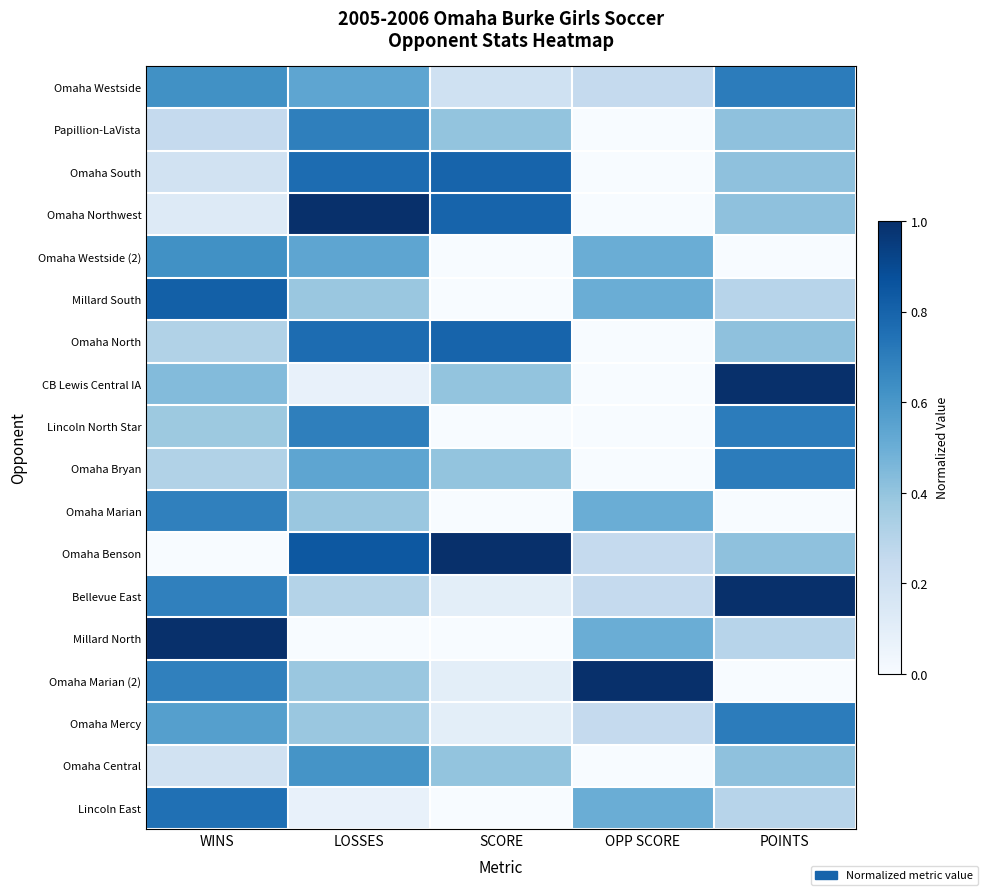

Between OPP SCORE and LOSSES, which is larger?

LOSSES